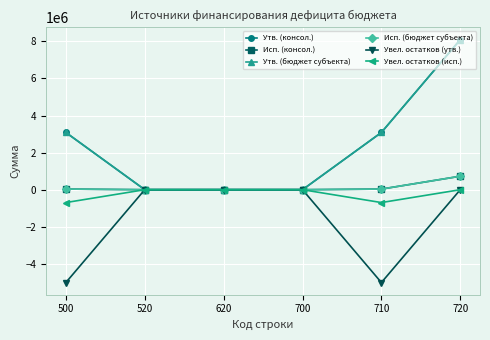

Does the chart have visible grid lines?

Yes